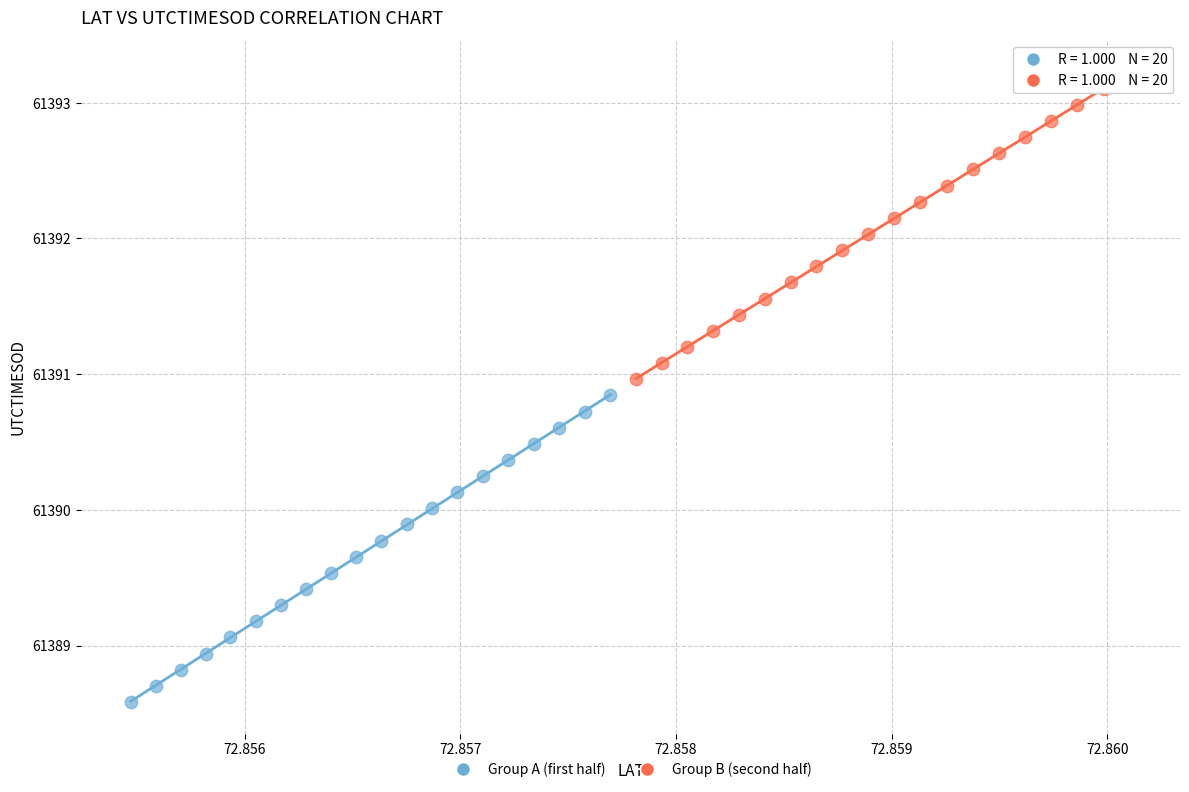

Which series contains the lowest Y value?

Group A (first half)